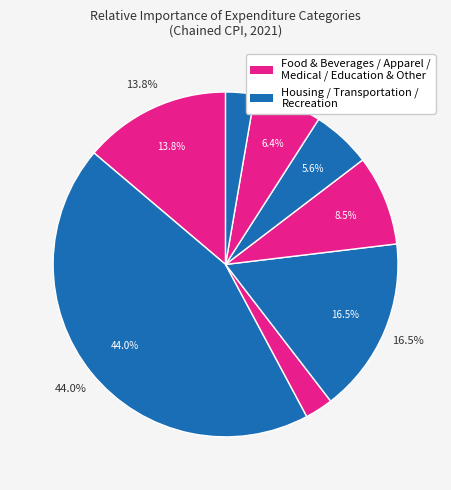

To the nearest percent, what is the difference between the Education and communication and Housing slice percentages?

38%